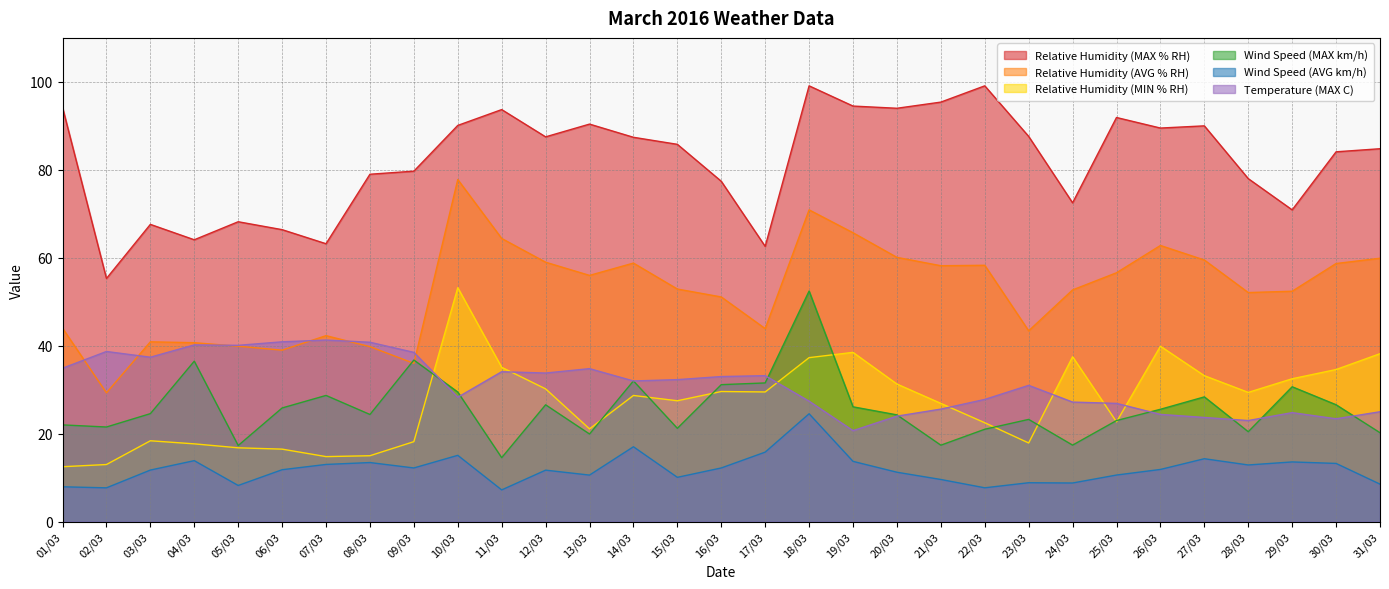

How many data points in Temperature (MAX C) are less than 32?

15